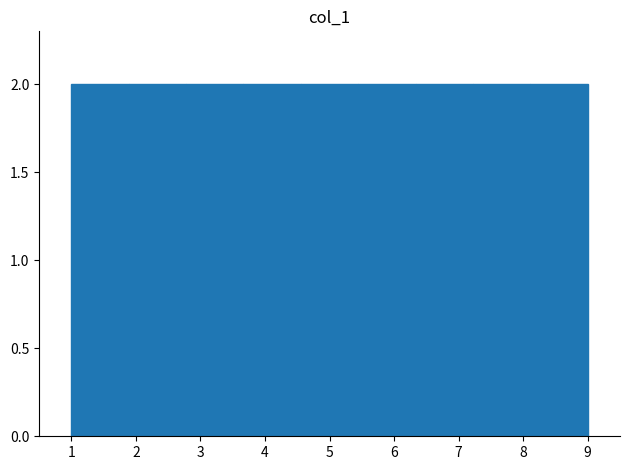

Reading left to right, list every bar in this chart as the range it spans on the x-axis followed by its height. Neither the bar edges nor the heights are printed on the chart, so give them approximately, as read against the axes.

1.0 to 1.9: 2
1.9 to 2.8: 2
2.8 to 3.7: 2
3.7 to 4.6: 2
4.6 to 5.4: 2
5.4 to 6.3: 2
6.3 to 7.2: 2
7.2 to 8.1: 2
8.1 to 9.0: 2